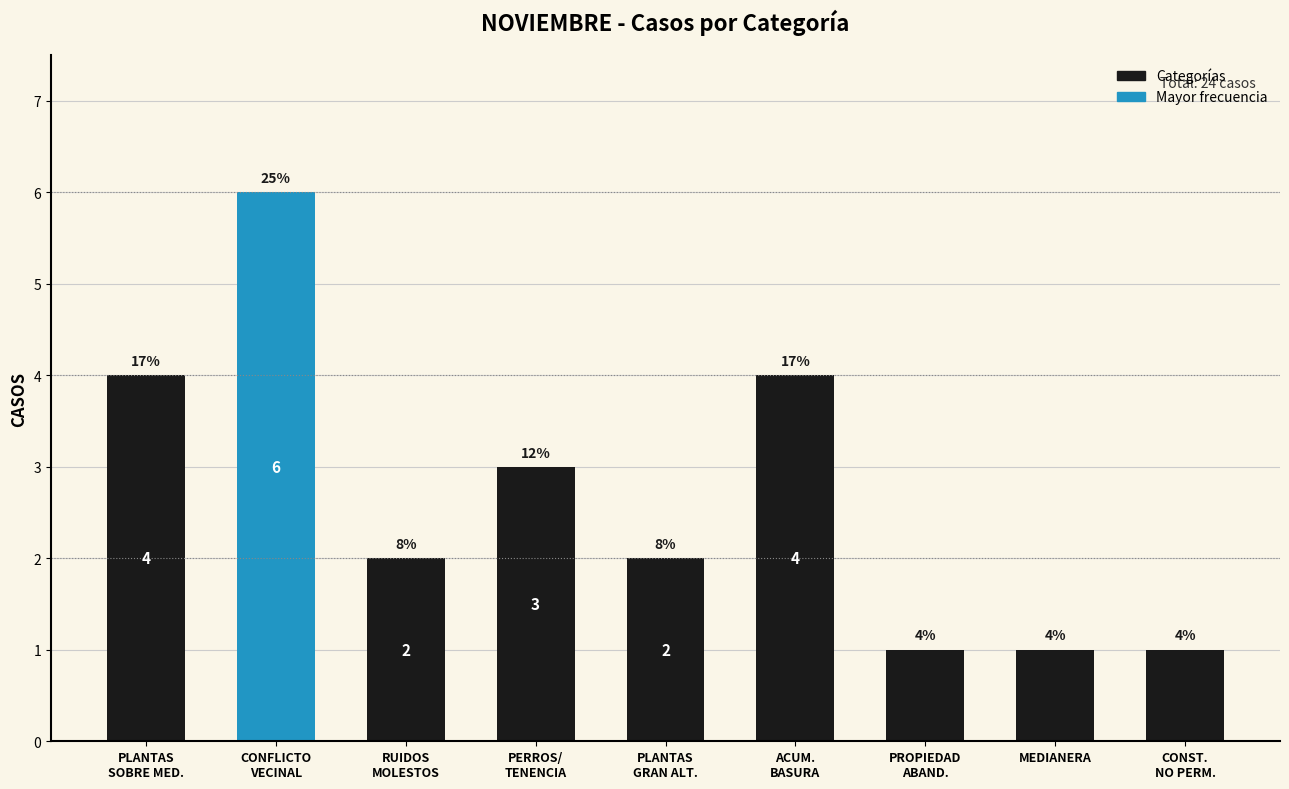

The chart shows a value of 4 at ACUM.
BASURA. True or false?

True